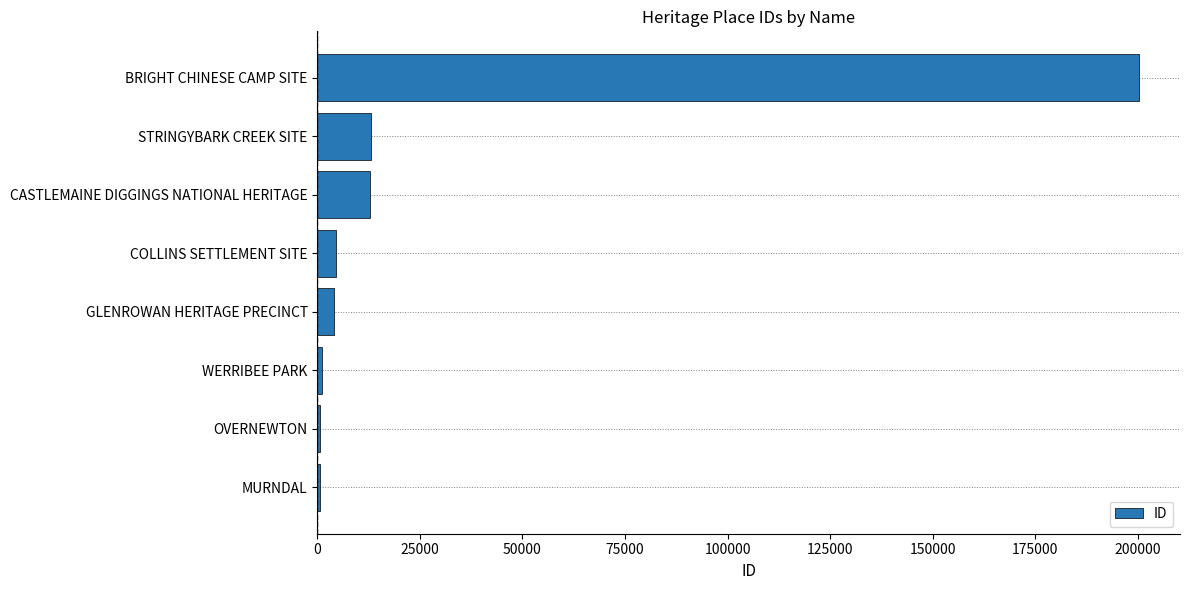

Which has a higher value, MURNDAL or BRIGHT CHINESE CAMP SITE?

BRIGHT CHINESE CAMP SITE